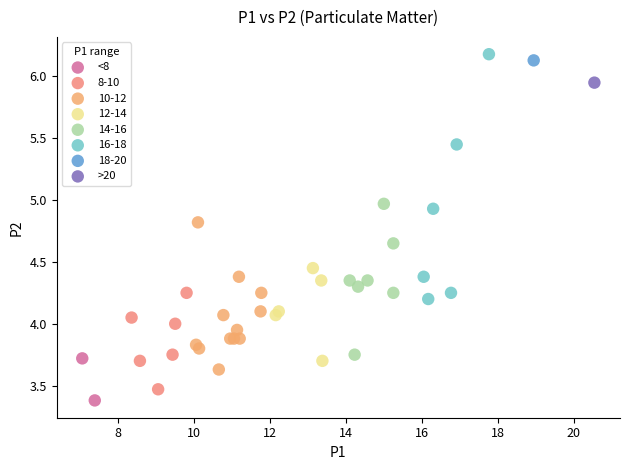

What are all the series names shown in the legend?

<8, 8-10, 10-12, 12-14, 14-16, 16-18, 18-20, >20